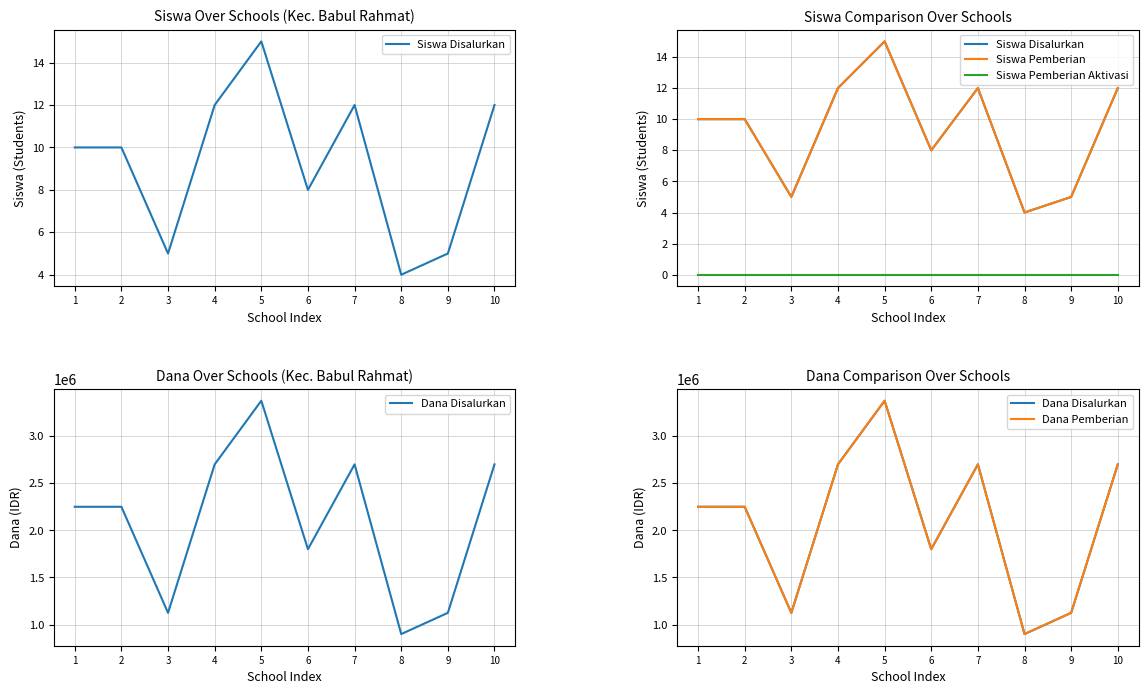

Reading left to right, transcribe all the data shown in this chart.

Siswa Disalurkan: 10	10	5	12	15	8	12	4	5	12
Siswa Pemberian: 10	10	5	12	15	8	12	4	5	12
Siswa Pemberian Aktivasi: 0	0	0	0	0	0	0	0	0	0
Dana Disalurkan: 2250000	2250000	1125000	2700000	3375000	1800000	2700000	900000	1125000	2700000
Dana Pemberian: 2250000	2250000	1125000	2700000	3375000	1800000	2700000	900000	1125000	2700000